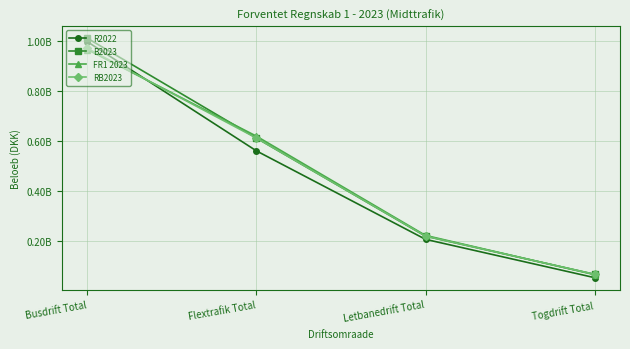

Reading left to right, extract all data points from this chart.

R2022: 996493782.5	560647791.9	207613669.2	54635761.6
B2023: 1010406583.0	611855000.0	220436000.0	67924417.0
FR1 2023: 965100999.0	619387000.0	223238000.0	66574000.0
RB2023: 969523582.0	611855000.0	220436000.0	67924417.0